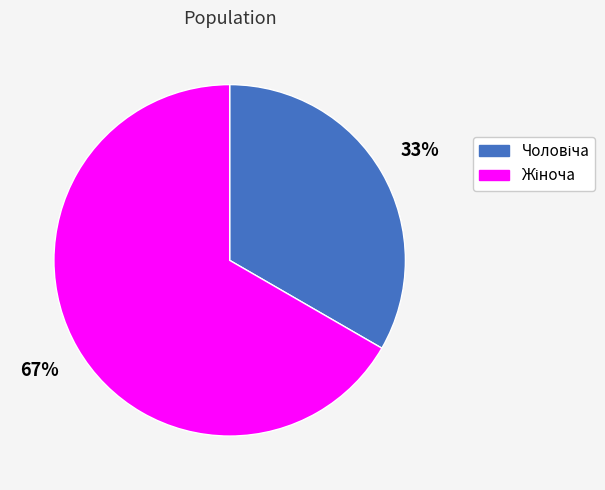

Count the number of slices in the pie.

2